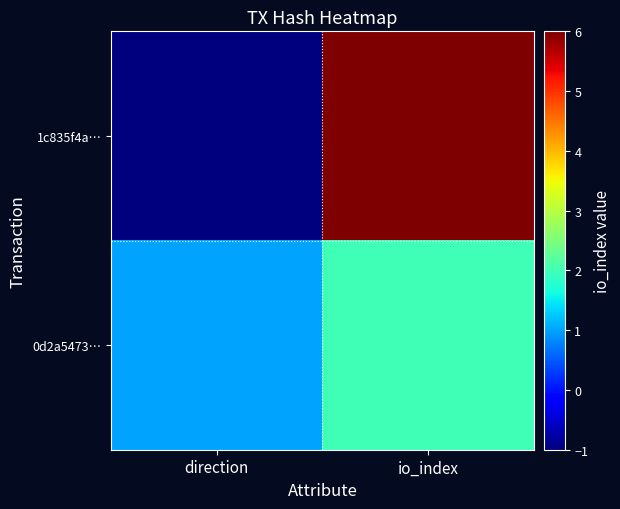

What is the difference between the highest and lowest values at io_index?

4